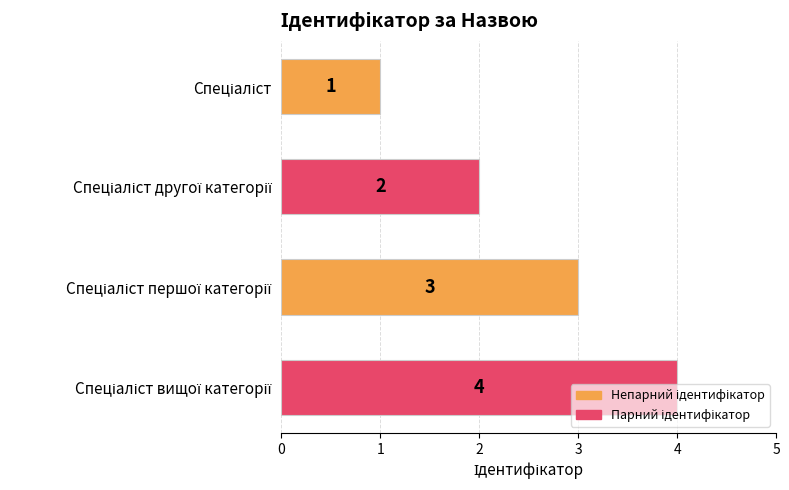

What is the value of the 4th bar from the top?

4